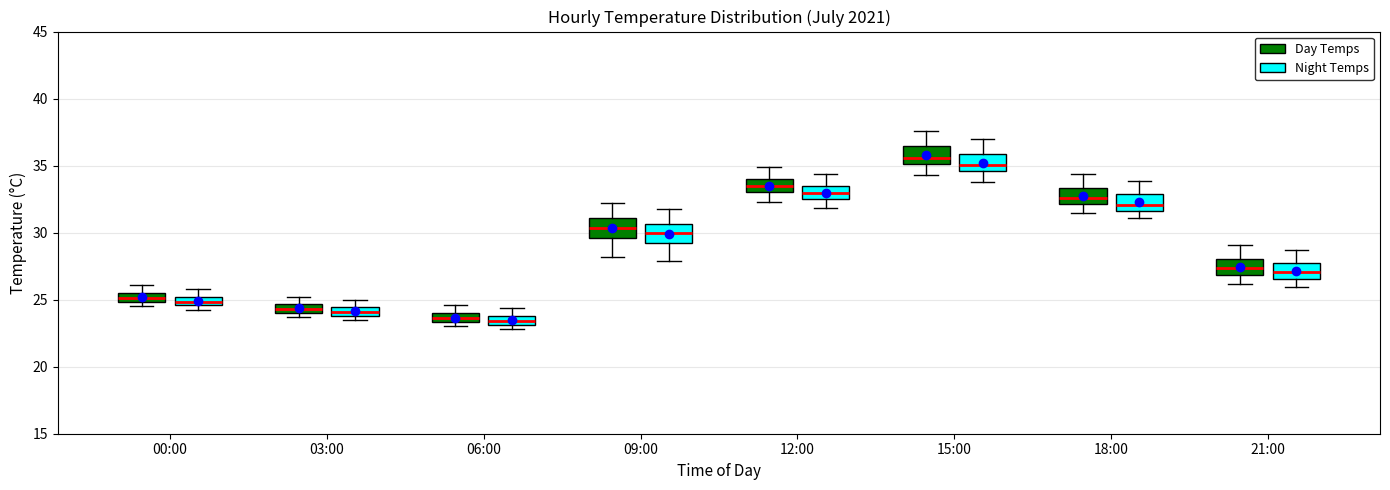

Which box's median line is the highest?

15:00 (Day Temps)